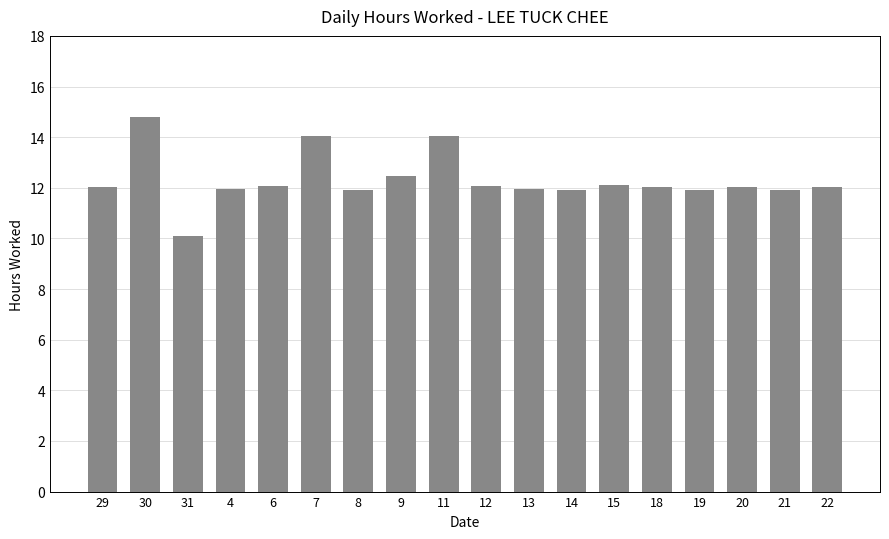

Approximately how many times larger is the value at 13 compared to 12?

1.0